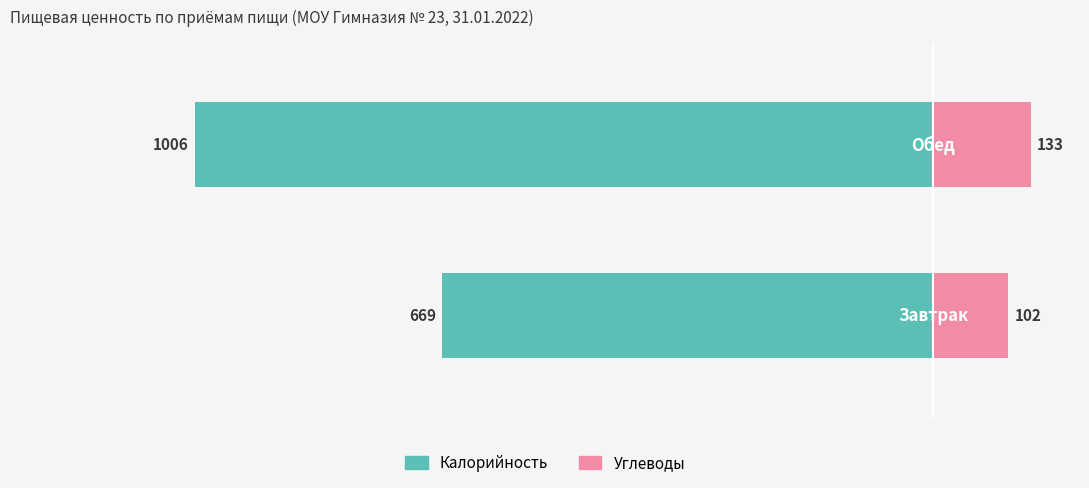

At 0, list the series in order from largest to smallest.

Углеводы, Калорийность